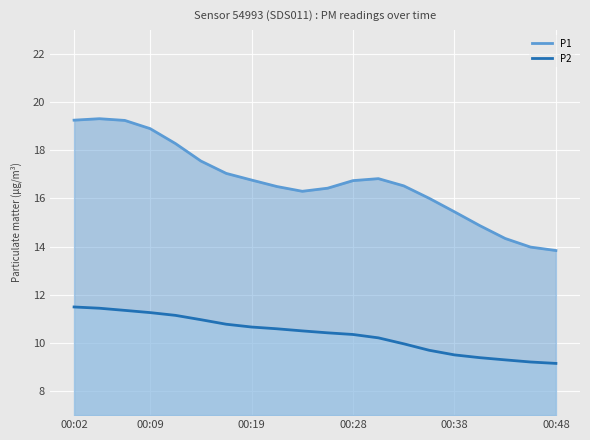

What is the greatest value displayed?

19.3